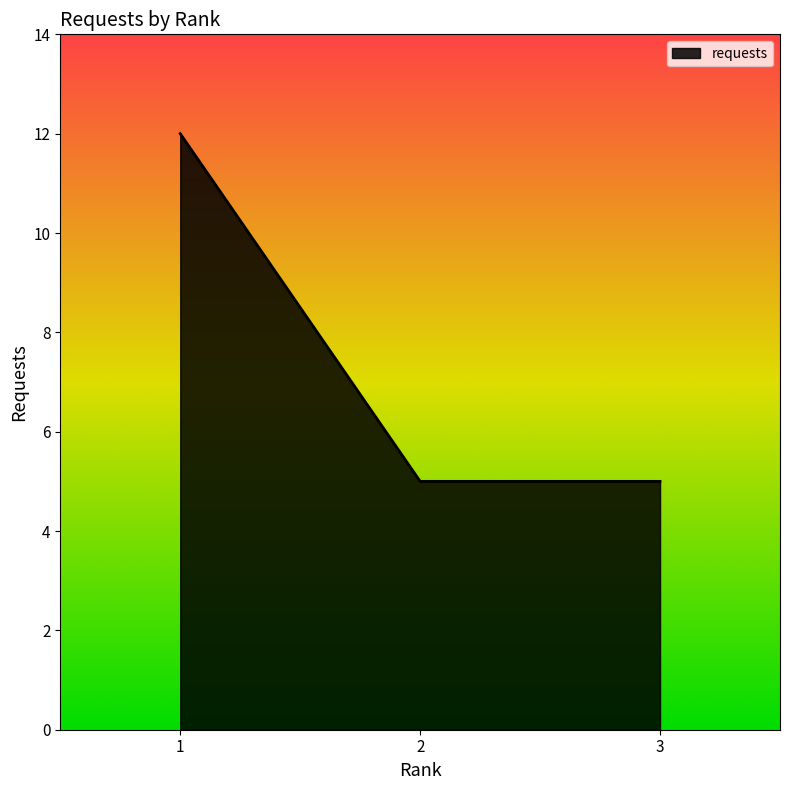

Which has a higher value, 1 or 2?

1